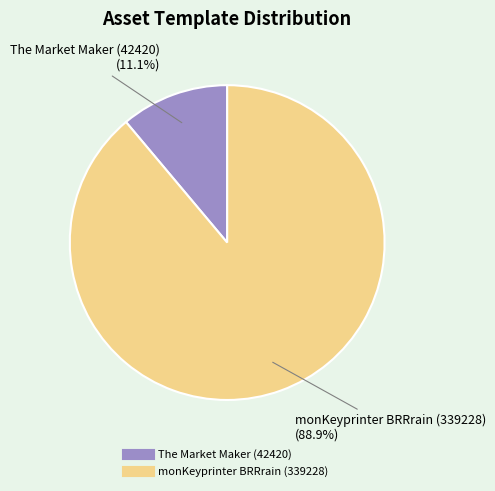

Is there any slice that represents more than half of the pie?

Yes